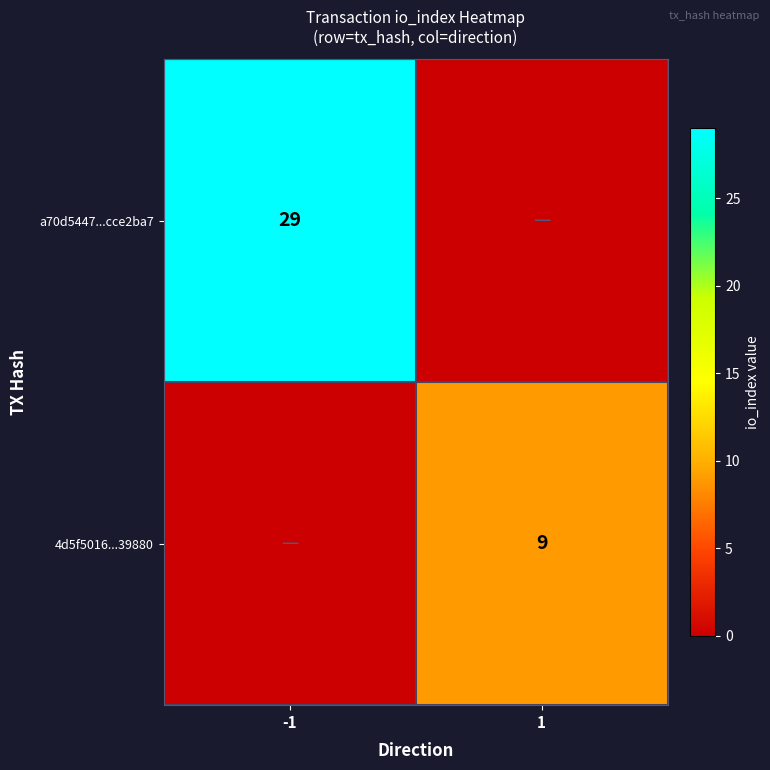

Is it true that a70d5447...cce2ba7 equals 29 at -1?

True